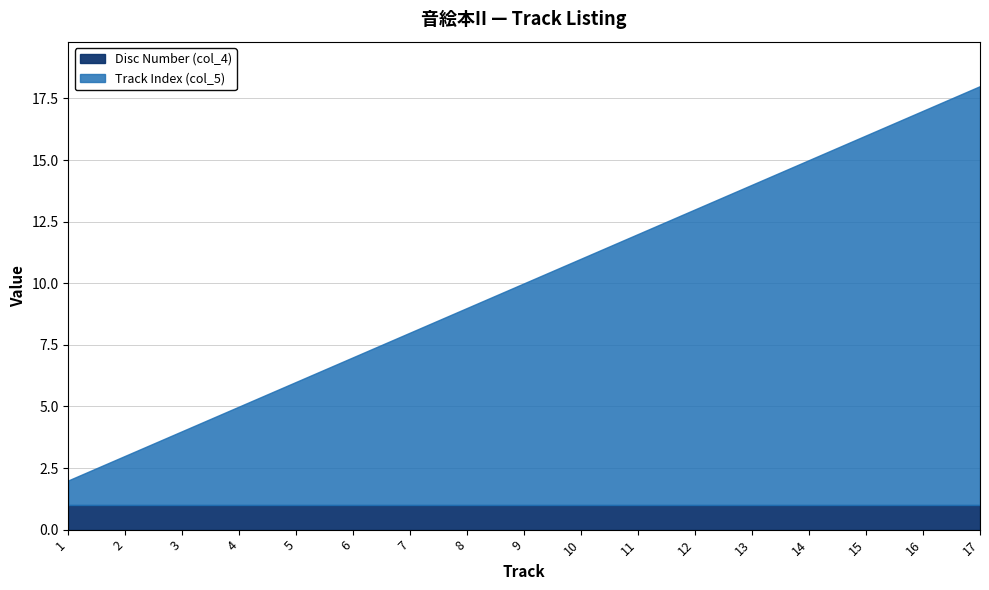

What is the value of the Track Index (col_5) point at the 11th from the left?

11